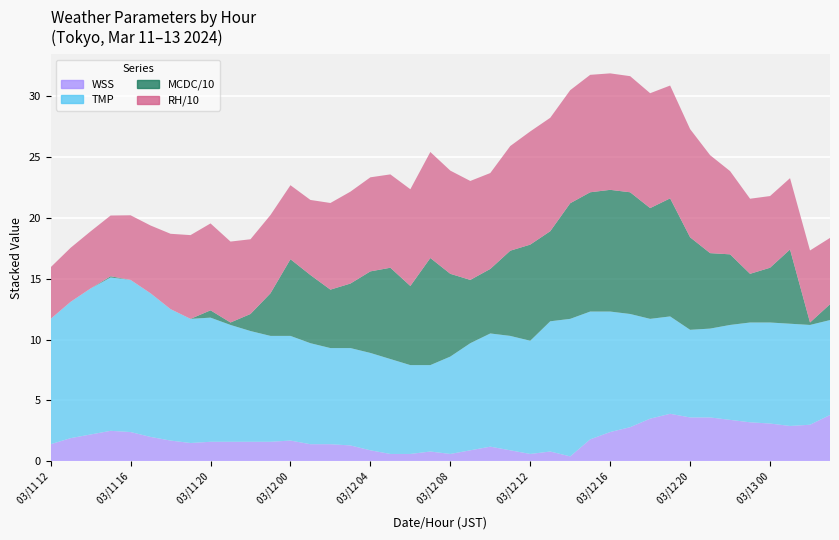

Reading left to right, what are all the values shown in this chart?

TMP: 03/11 12=10.3	03/11 13=11.2	03/11 14=12.0	03/11 15=12.6	03/11 16=12.5	03/11 17=11.8	03/11 18=10.8	03/11 19=10.2	03/11 20=10.2	03/11 21=9.6	03/11 22=9.1	03/11 23=8.7	03/12 00=8.6	03/12 01=8.3	03/12 02=7.9	03/12 03=8.0	03/12 04=8.0	03/12 05=7.8	03/12 06=7.3	03/12 07=7.1	03/12 08=8.0	03/12 09=8.8	03/12 10=9.3	03/12 11=9.4	03/12 12=9.3	03/12 13=10.7	03/12 14=11.3	03/12 15=10.5	03/12 16=9.9	03/12 17=9.3	03/12 18=8.2	03/12 19=8.0	03/12 20=7.2	03/12 21=7.3	03/12 22=7.8	03/12 23=8.2	03/13 00=8.3	03/13 01=8.4	03/13 02=8.2	03/13 03=7.8
RH: 03/11 12=42.4	03/11 13=44.4	03/11 14=46.9	03/11 15=49.9	03/11 16=53.1	03/11 17=55.7	03/11 18=61.9	03/11 19=68.8	03/11 20=71.4	03/11 21=66.5	03/11 22=61.4	03/11 23=64.3	03/12 00=60.8	03/12 01=61.7	03/12 02=71.2	03/12 03=75.5	03/12 04=77.3	03/12 05=76.7	03/12 06=79.5	03/12 07=87.1	03/12 08=84.8	03/12 09=81.3	03/12 10=78.8	03/12 11=86.0	03/12 12=93.0	03/12 13=93.2	03/12 14=92.9	03/12 15=96.5	03/12 16=95.7	03/12 17=95.4	03/12 18=94.4	03/12 19=92.7	03/12 20=88.9	03/12 21=80.5	03/12 22=68.4	03/12 23=61.7	03/13 00=58.9	03/13 01=58.6	03/13 02=59.2	03/13 03=54.5
MCDC: 03/11 12=0.0	03/11 13=0.0	03/11 14=0.0	03/11 15=1.0	03/11 16=0.0	03/11 17=0.0	03/11 18=0.0	03/11 19=0.0	03/11 20=6.0	03/11 21=2.0	03/11 22=14.0	03/11 23=35.0	03/12 00=63.0	03/12 01=56.0	03/12 02=48.0	03/12 03=53.0	03/12 04=67.0	03/12 05=75.0	03/12 06=65.0	03/12 07=88.0	03/12 08=68.0	03/12 09=52.0	03/12 10=53.0	03/12 11=70.0	03/12 12=79.0	03/12 13=74.0	03/12 14=95.0	03/12 15=98.0	03/12 16=100.0	03/12 17=100.0	03/12 18=91.0	03/12 19=97.0	03/12 20=76.0	03/12 21=62.0	03/12 22=58.0	03/12 23=40.0	03/13 00=45.0	03/13 01=61.0	03/13 02=2.0	03/13 03=13.0
WSS: 03/11 12=1.4	03/11 13=1.9	03/11 14=2.2	03/11 15=2.5	03/11 16=2.4	03/11 17=2.0	03/11 18=1.7	03/11 19=1.5	03/11 20=1.6	03/11 21=1.6	03/11 22=1.6	03/11 23=1.6	03/12 00=1.7	03/12 01=1.4	03/12 02=1.4	03/12 03=1.3	03/12 04=0.9	03/12 05=0.6	03/12 06=0.6	03/12 07=0.8	03/12 08=0.6	03/12 09=0.9	03/12 10=1.2	03/12 11=0.9	03/12 12=0.6	03/12 13=0.8	03/12 14=0.4	03/12 15=1.8	03/12 16=2.4	03/12 17=2.8	03/12 18=3.5	03/12 19=3.9	03/12 20=3.6	03/12 21=3.6	03/12 22=3.4	03/12 23=3.2	03/13 00=3.1	03/13 01=2.9	03/13 02=3.0	03/13 03=3.8